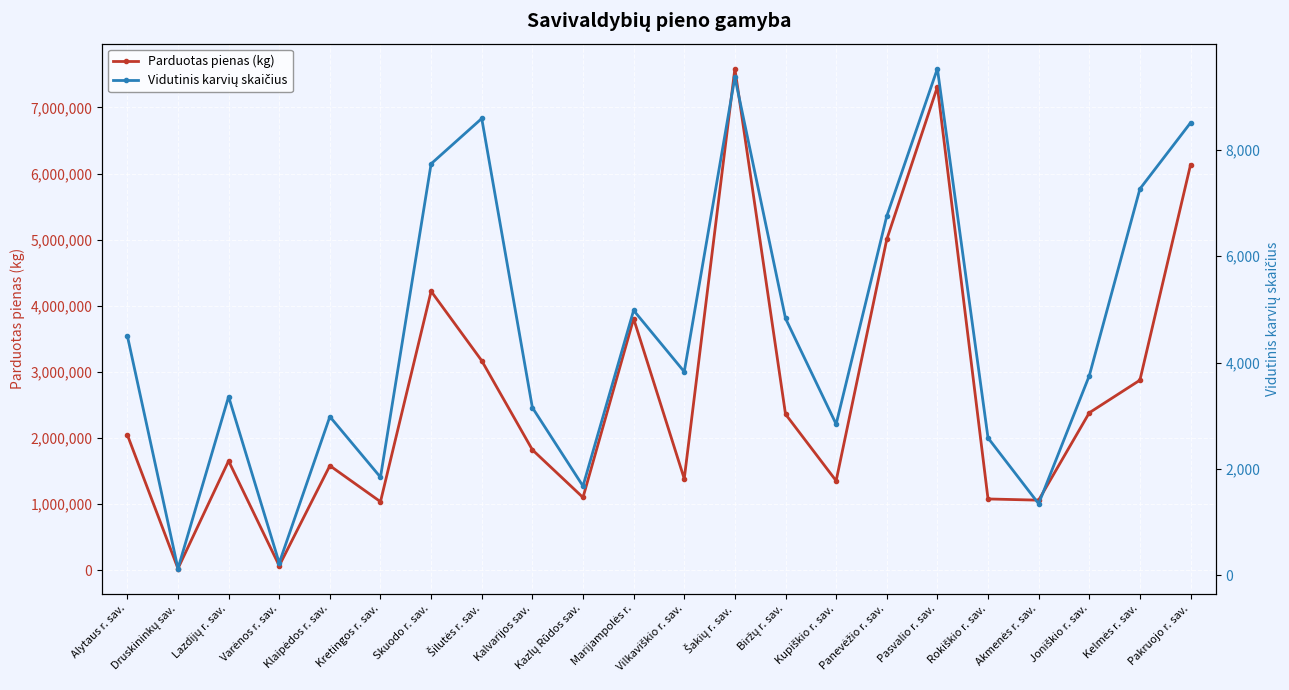

At Šakių r. sav., list the series in order from largest to smallest.

Parduotas pienas (kg), Vidutinis karvių skaičius